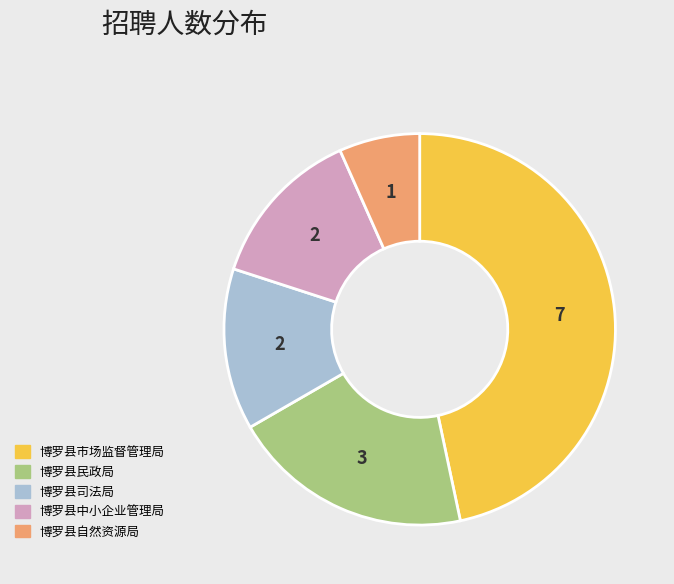

How many segments does this pie chart have?

5